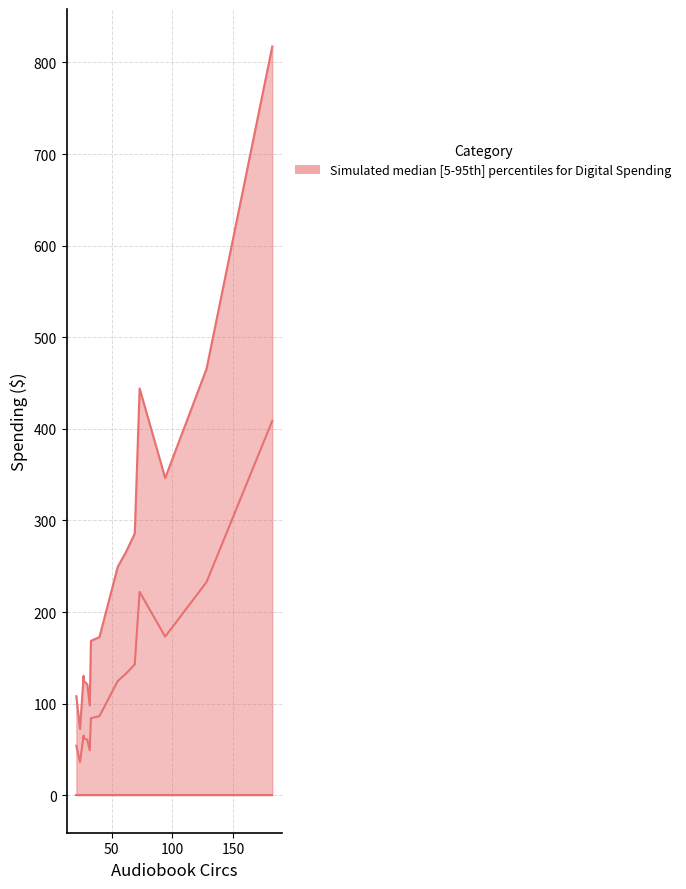

How many categories are shown in the chart?

15